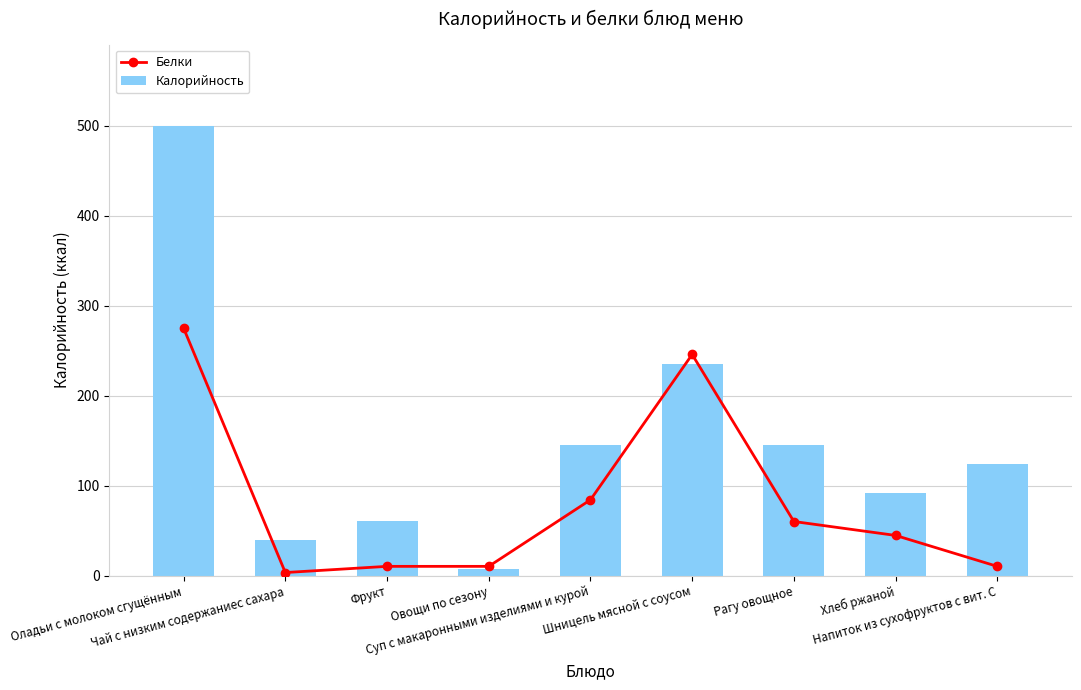

Reading left to right, what are all the values shown in this chart?

Белки: 274.9	3.4	10.3	10.3	84.2	245.7	60.1	44.7	10.3
Калорийность: 499.8	40.0	61.1	7.8	145.0	234.9	145.5	92.0	124.0